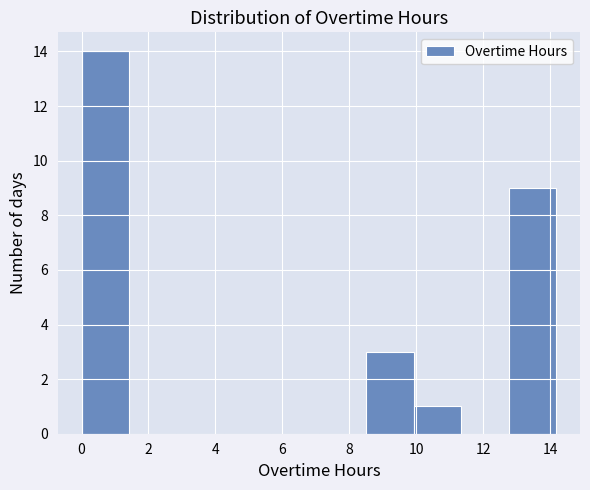

Reading left to right, list every bar in this chart as the range it spans on the x-axis followed by its height. Neither the bar edges nor the heights are printed on the chart, so give them approximately, as read against the axes.

0.0 to 1.4: 14
1.4 to 2.8: 0
2.8 to 4.2: 0
4.2 to 5.6: 0
5.6 to 7.0: 0
7.0 to 8.6: 0
8.6 to 10.0: 3
10.0 to 11.4: 1
11.4 to 12.8: 0
12.8 to 14.2: 9